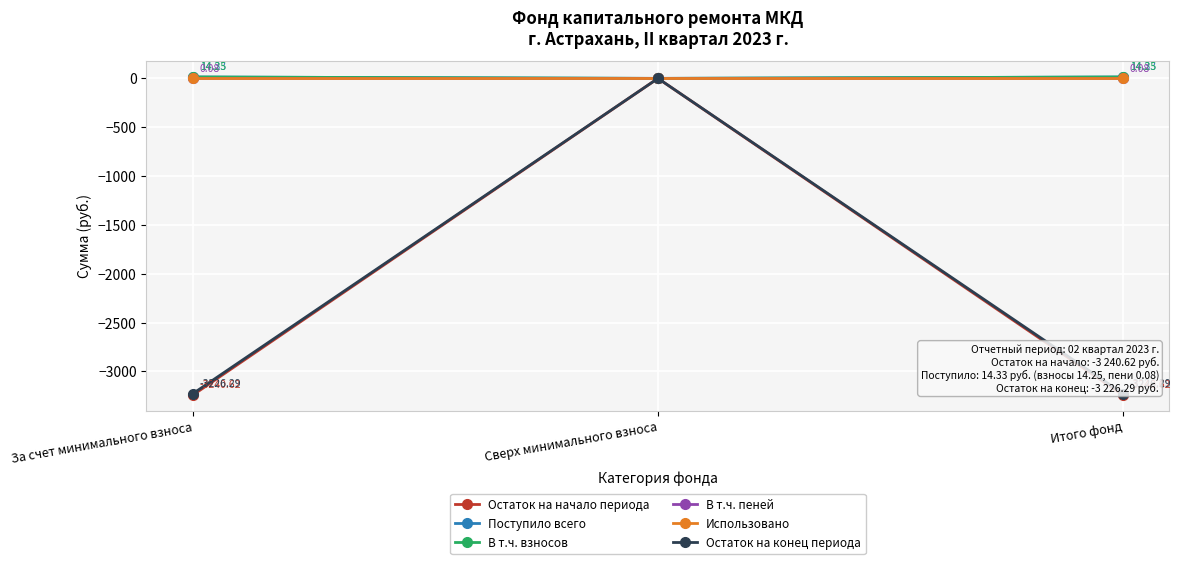

Is it true that Остаток на начало периода equals 0.0 at Сверх минимального взноса?

True